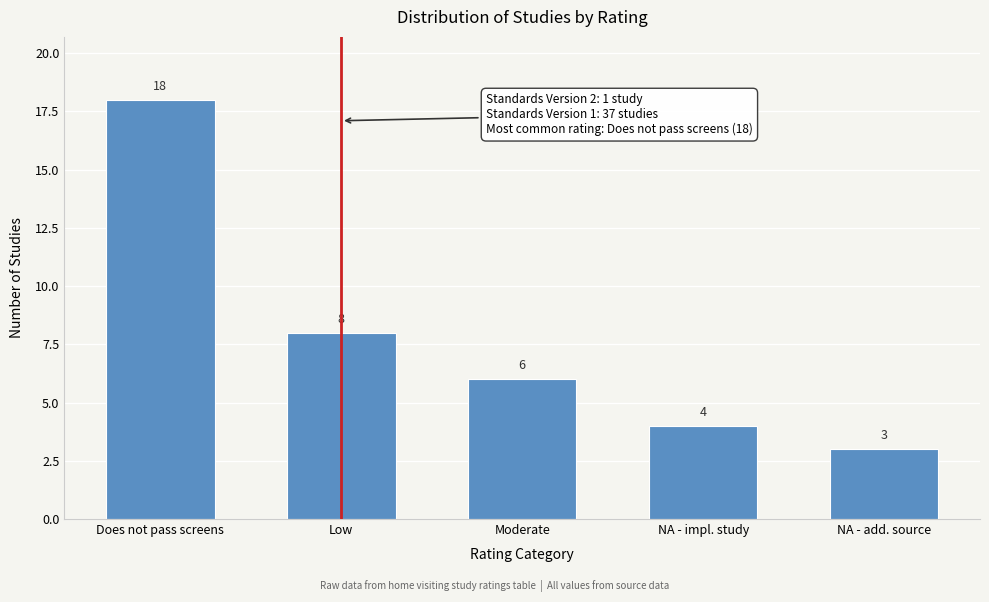

Reading right to left, list all the values displayed in this chart.

NA - add. source=3	NA - impl. study=4	Moderate=6	Low=8	Does not pass screens=18